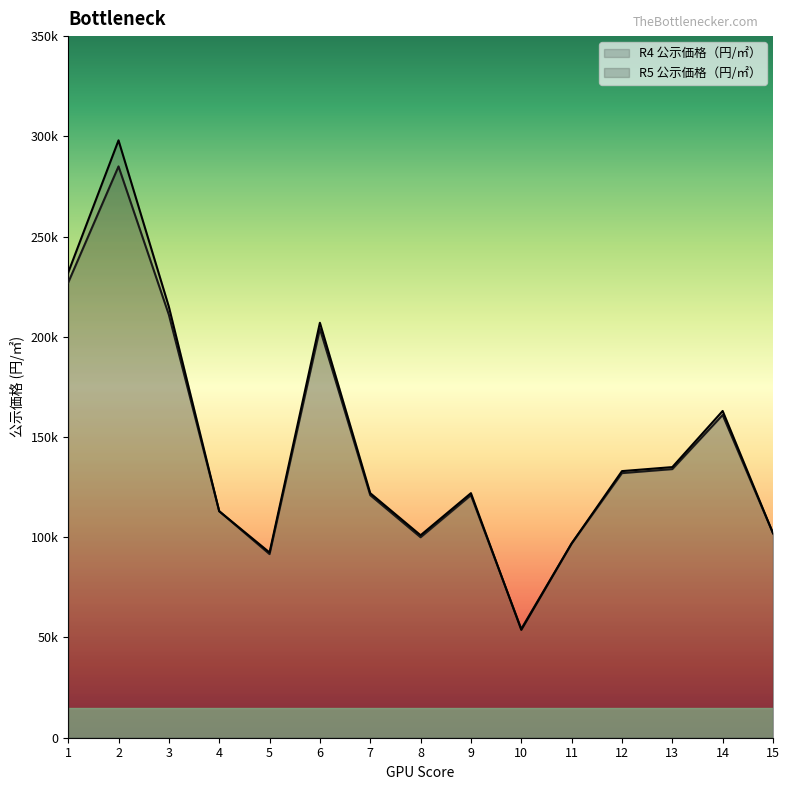

Is it true that R4 公示価格（円/㎡） equals 176871 at 12?

False